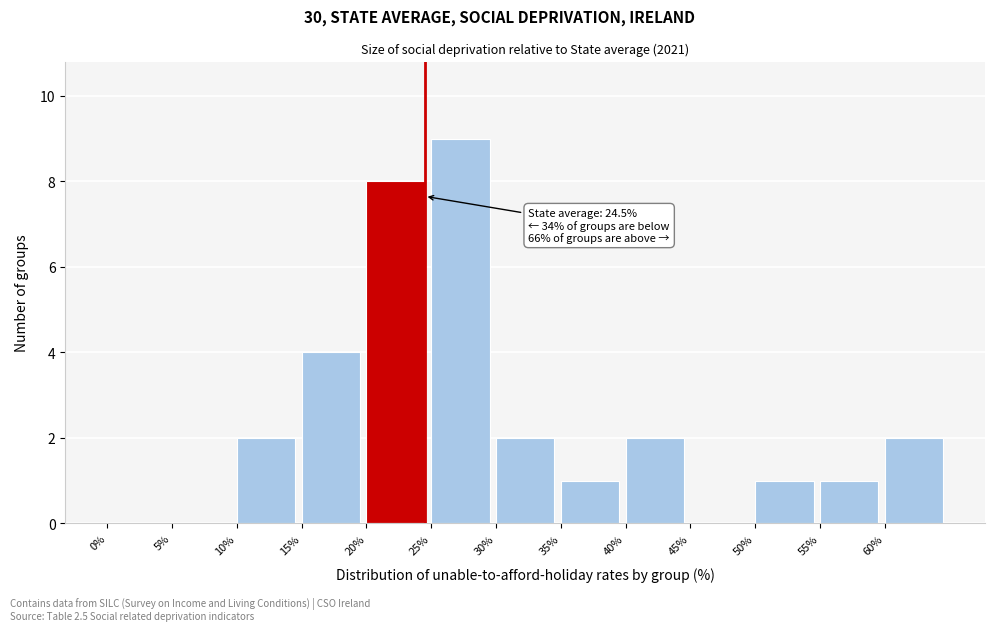

Over which range of the x-axis is the bar tallest?

25 to 30